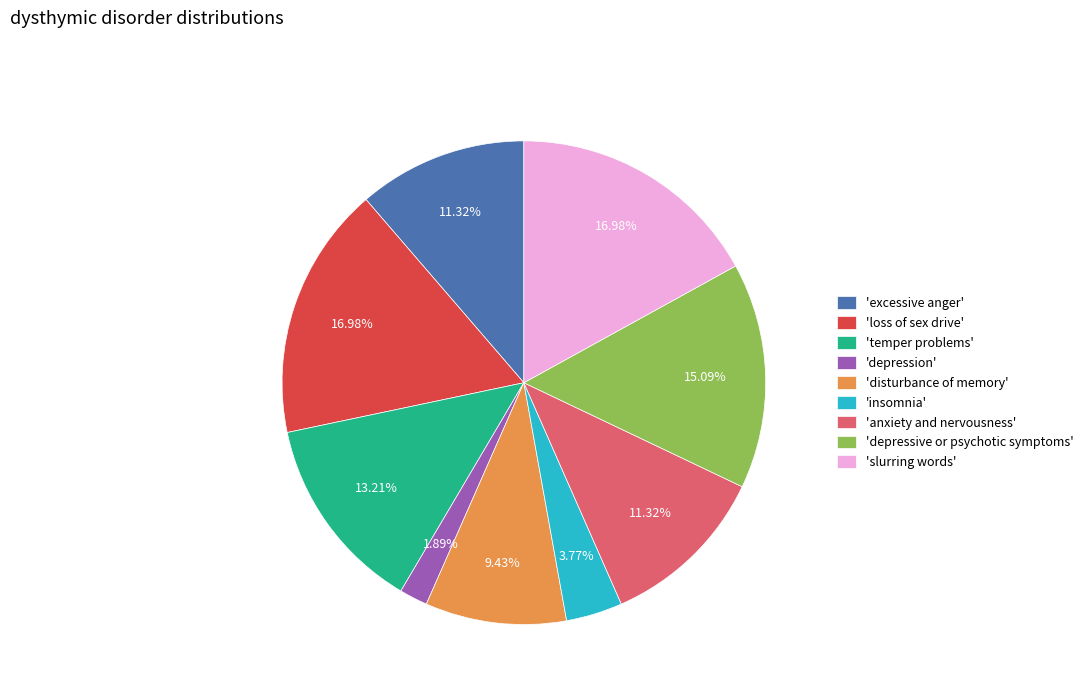

Is the sum of 'insomnia' and 'disturbance of memory' greater than half?

No